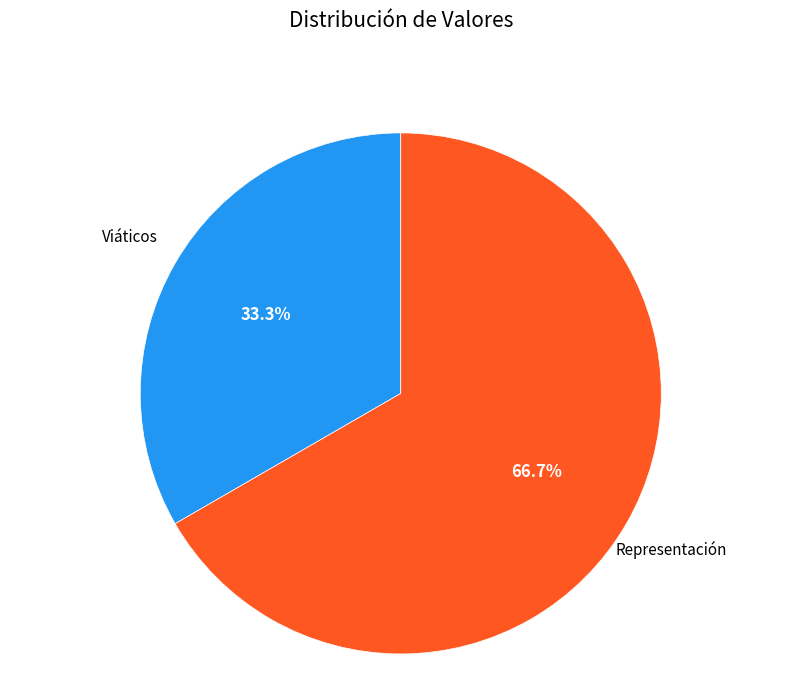

Is there any slice that represents more than half of the pie?

Yes